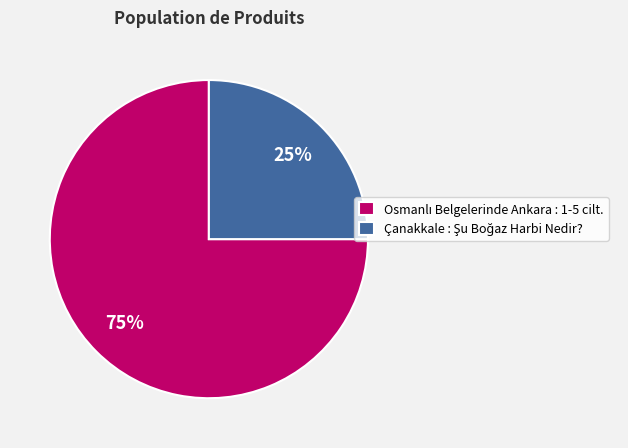

To the nearest percent, what is the difference between the largest and smallest slice percentages?

50%